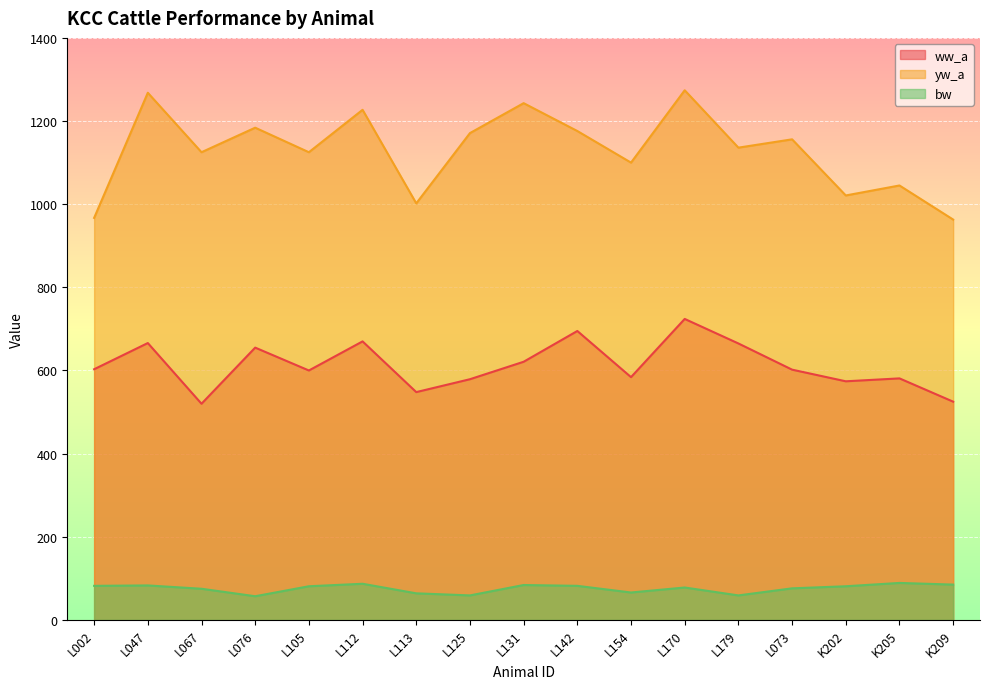

What is the difference between the maximum and minimum values in the yw_a series?

311